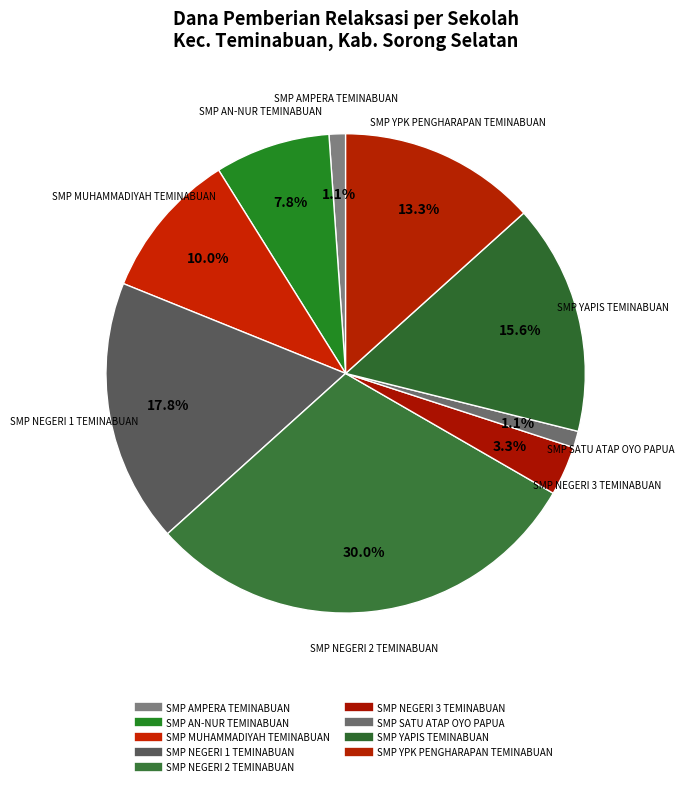

How many slices are in this pie chart?

9